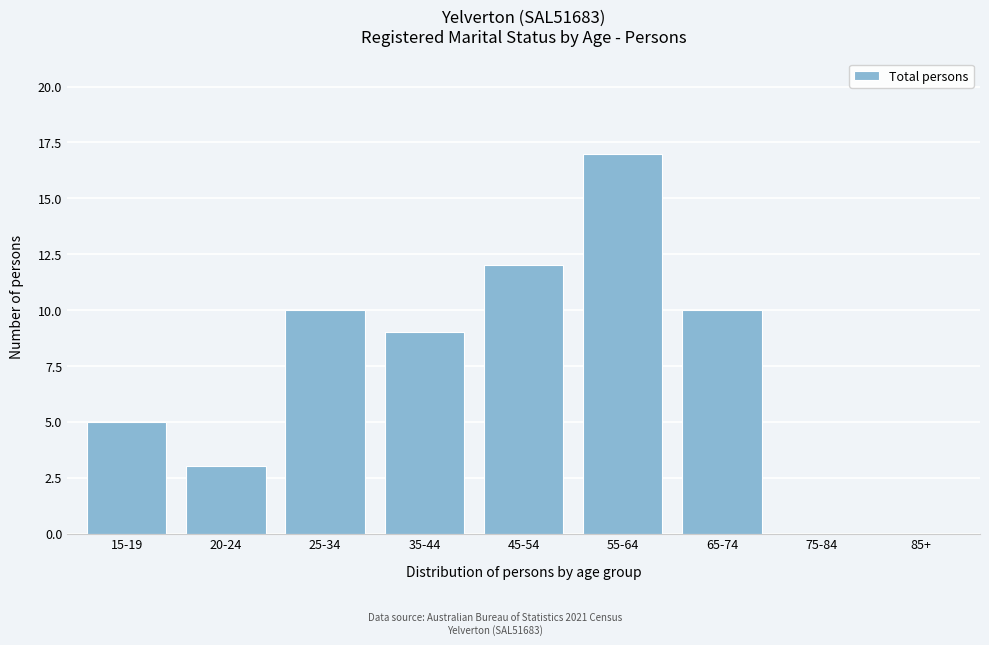

Reading left to right, what are all the values shown in this chart?

15-19=5	20-24=3	25-34=10	35-44=9	45-54=12	55-64=17	65-74=10	75-84=0	85+=0